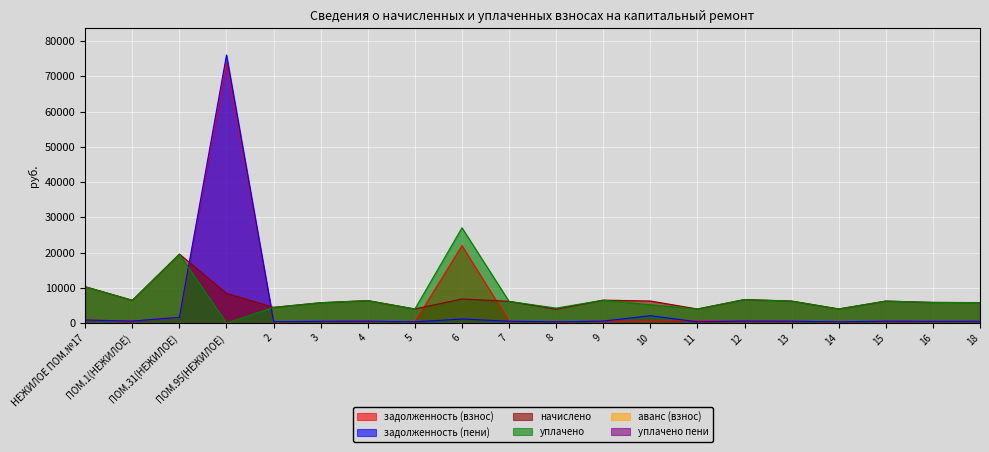

After their last crossing, which series has the higher values: начислено or уплачено?

начислено